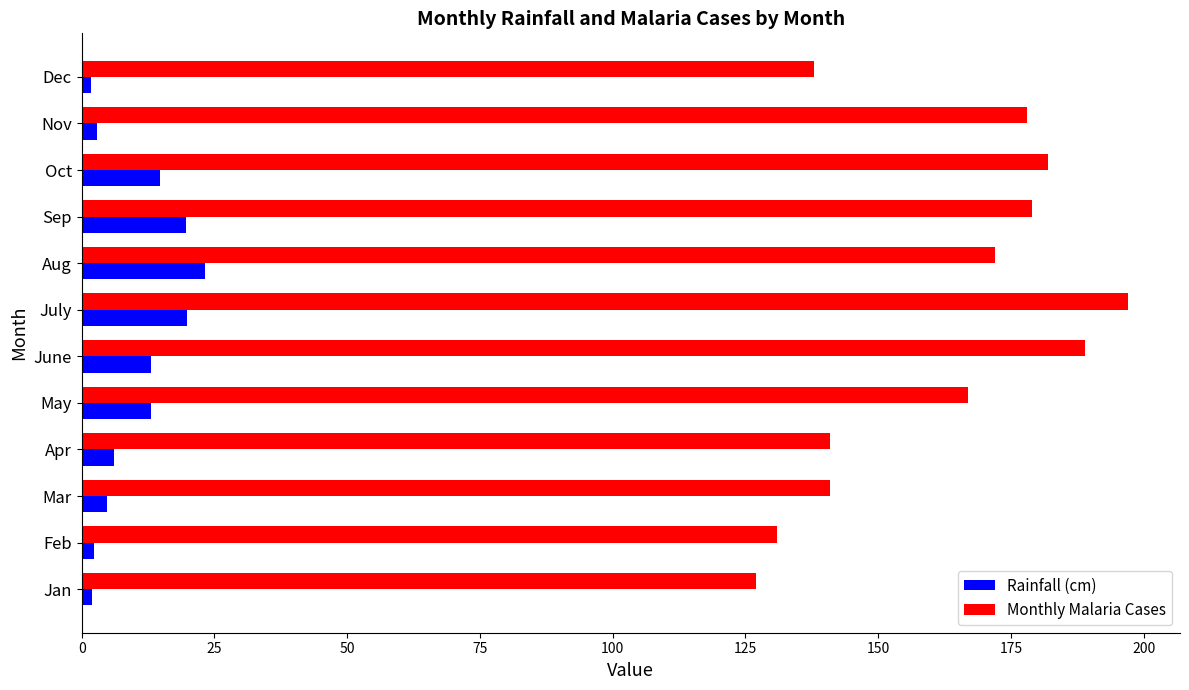

What is the smallest value displayed?

1.8